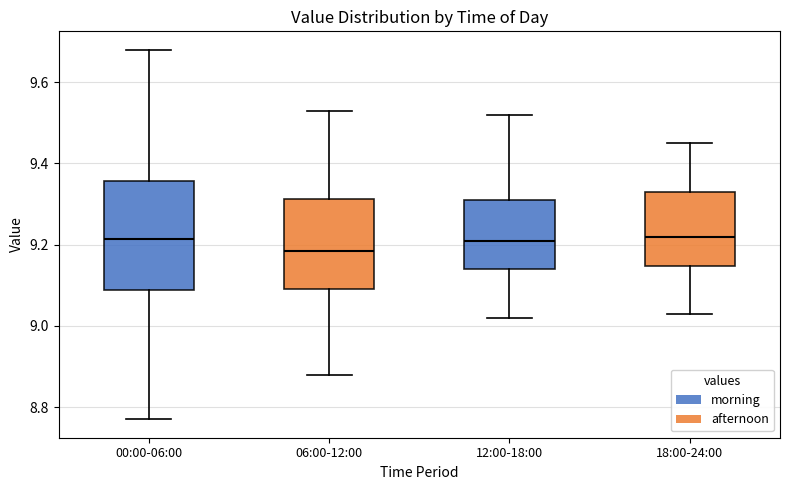

Reading left to right, read every box against the y-axis: the position of its median line, the range the box covers, and the ends of its whiskers. The values are not printed on the chart, so give them approximately, as read against the axis.

00:00-06:00: median 9.22, box 9.08 to 9.36, whiskers 8.78 to 9.68
06:00-12:00: median 9.18, box 9.10 to 9.32, whiskers 8.88 to 9.54
12:00-18:00: median 9.22, box 9.14 to 9.32, whiskers 9.02 to 9.52
18:00-24:00: median 9.22, box 9.14 to 9.34, whiskers 9.04 to 9.46